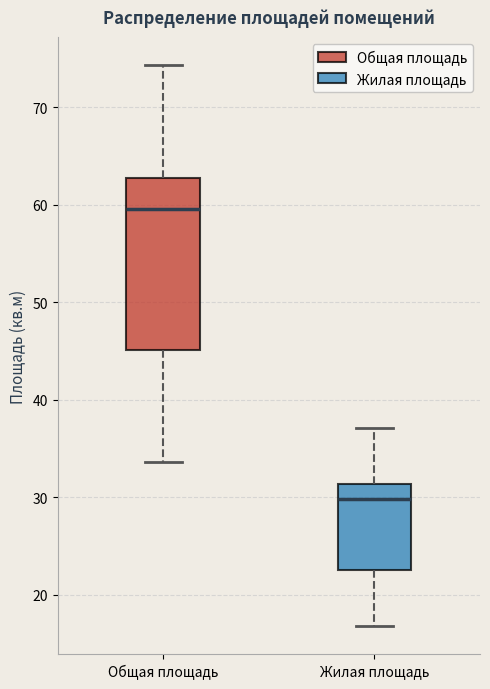

Reading left to right, read every box against the y-axis: the position of its median line, the range the box covers, and the ends of its whiskers. The values are not printed on the chart, so give them approximately, as read against the axis.

Общая площадь: median 60, box 45 to 63, whiskers 34 to 74
Жилая площадь: median 30, box 23 to 31, whiskers 17 to 37